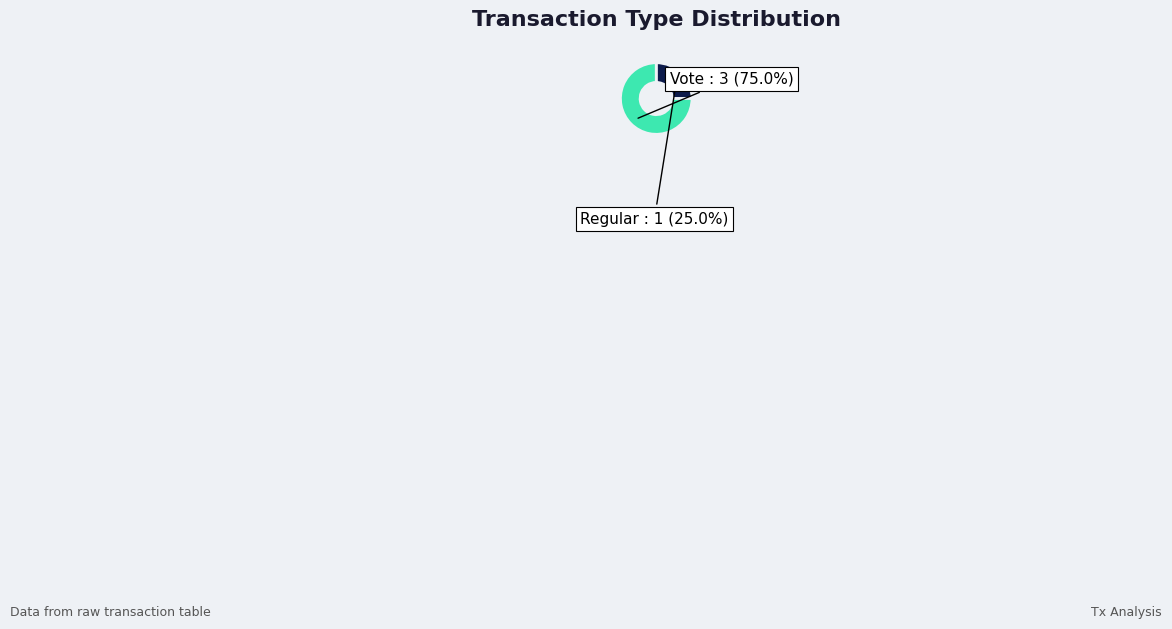

Is there a majority slice in this chart?

Yes